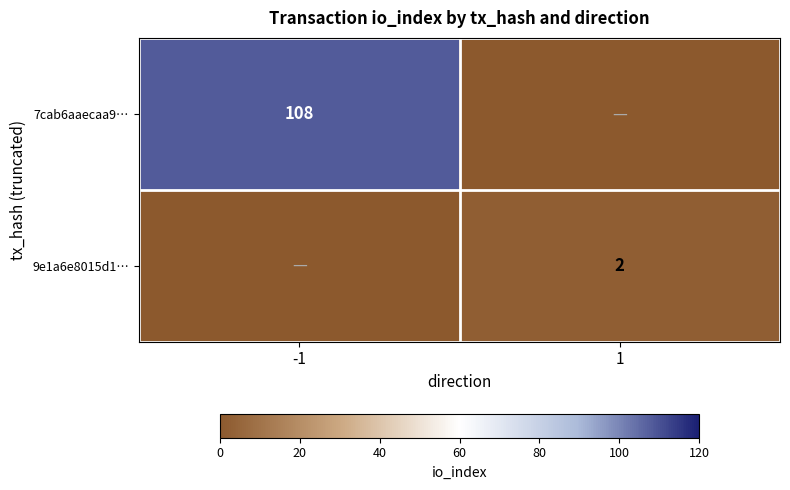

The value of 7cab6aaecaa9… at -1 is 108. True or false?

True